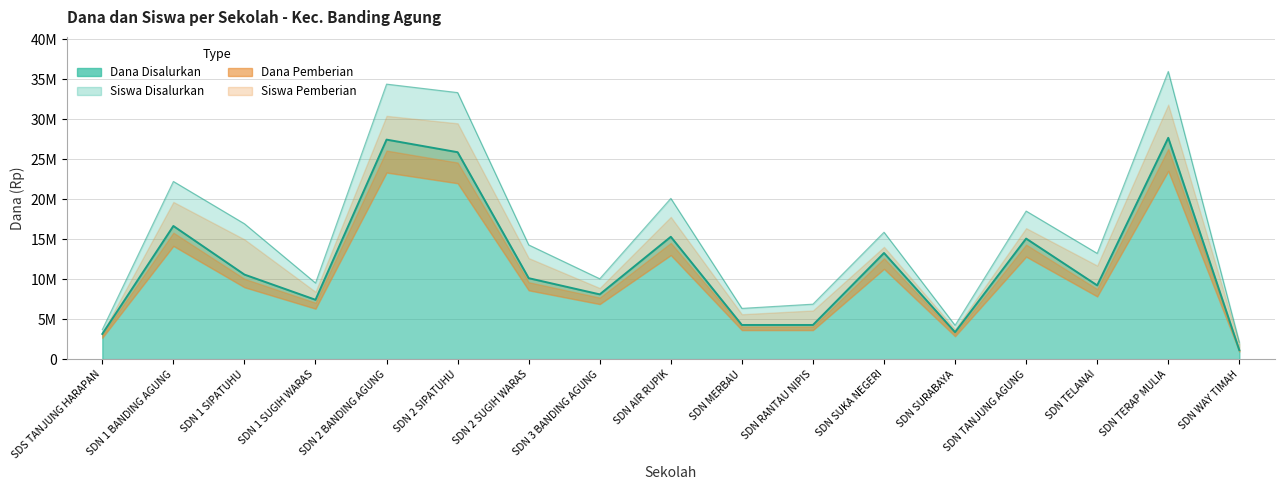

True or false: Dana Disalurkan and Dana Pemberian cross at least once.

False